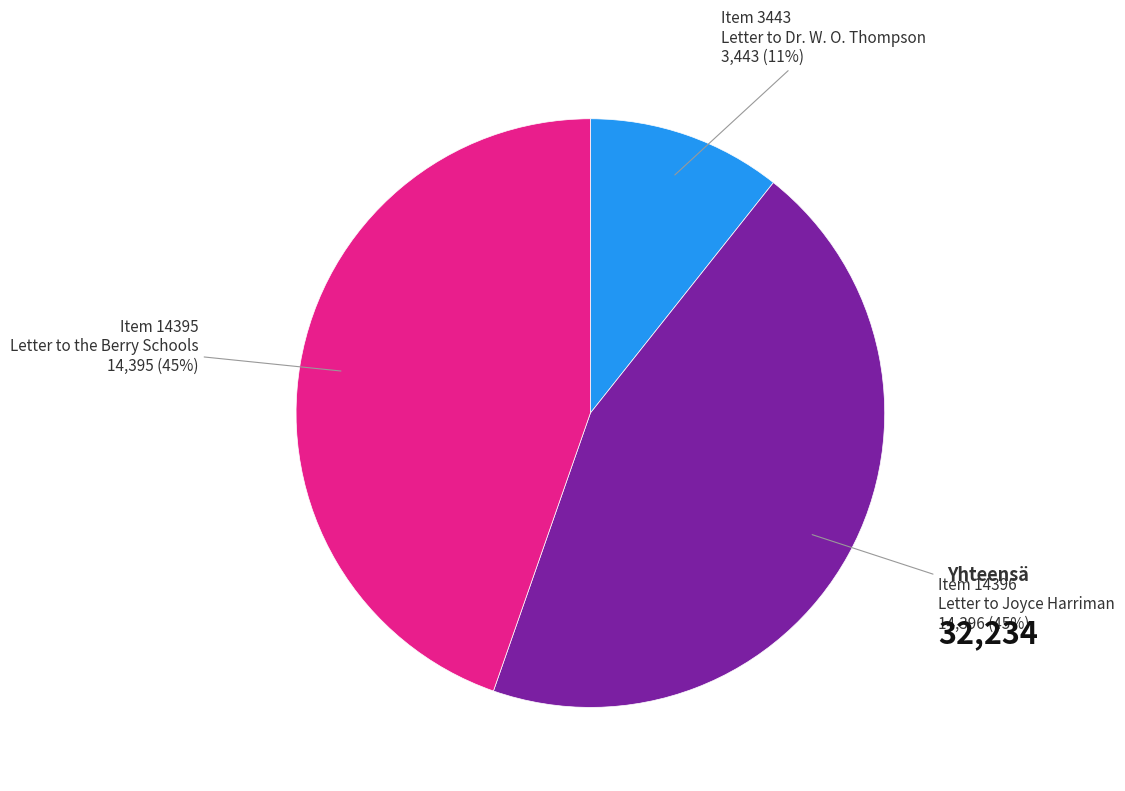

Does Item 14395 Letter to the Berry Schools account for over 50% of the chart?

No